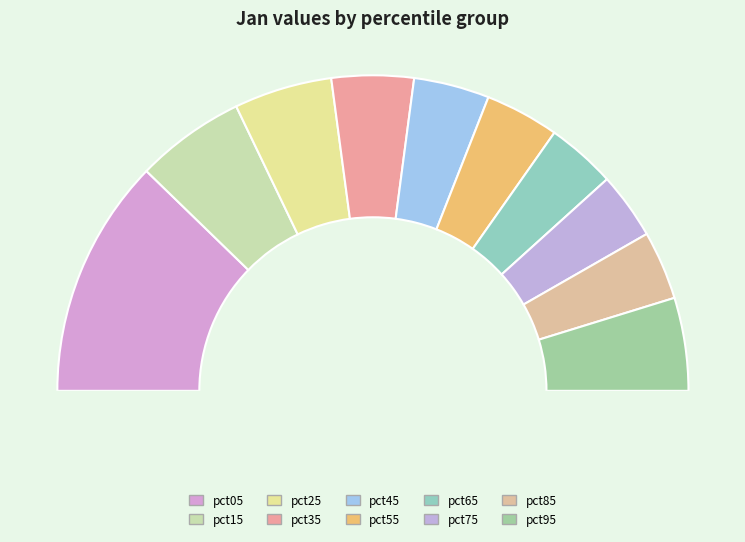

Rank the categories by value from highest to lowest.

pct05, pct15, pct25, pct95, pct35, pct45, pct55, pct65, pct85, pct75